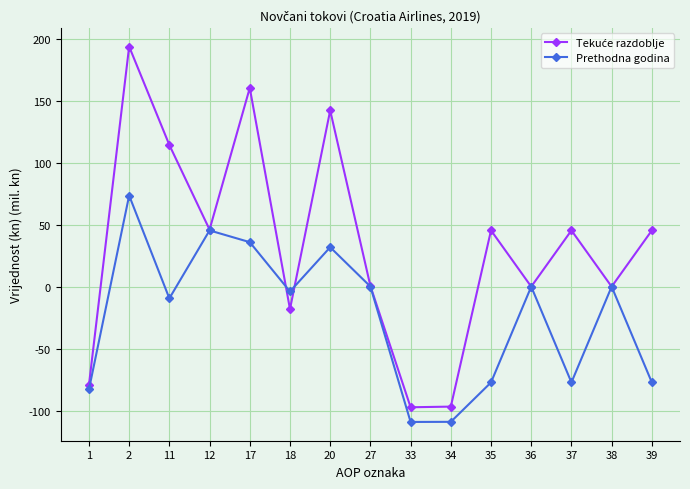

How many series are shown in this chart?

2